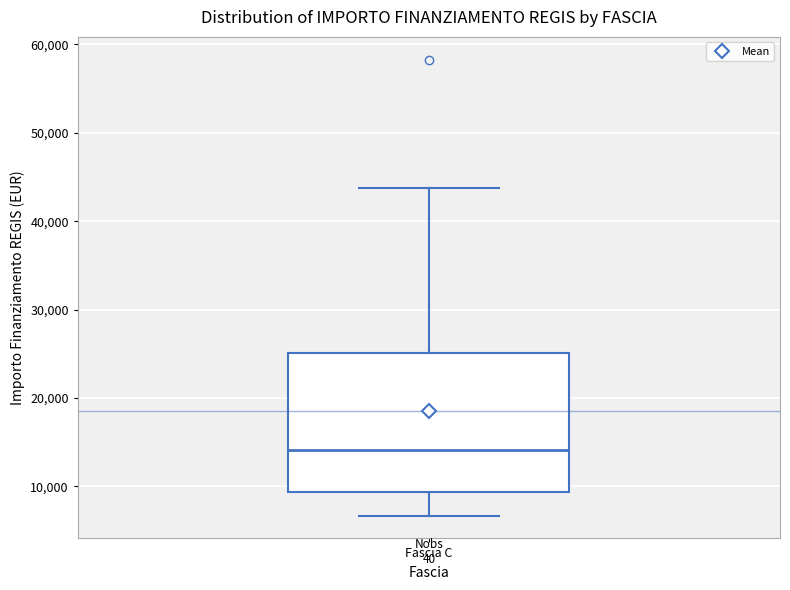

Where does the median line of the box for Fascia C sit on the y-axis? The values are not printed on the chart, so give them approximately, as read against the axis.

14000